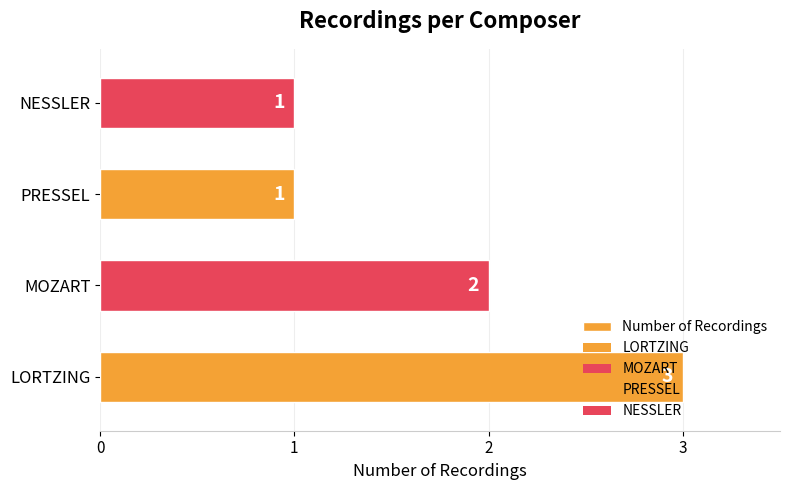

How many values are between 1 and 3?

4